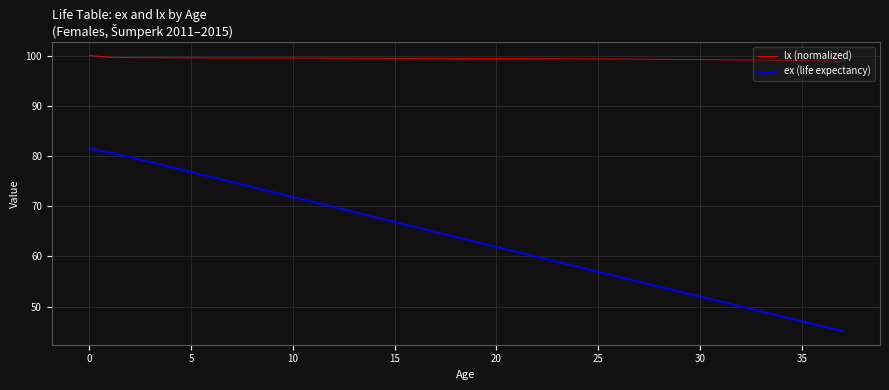

What is the minimum value for lx (normalized)?

98.9